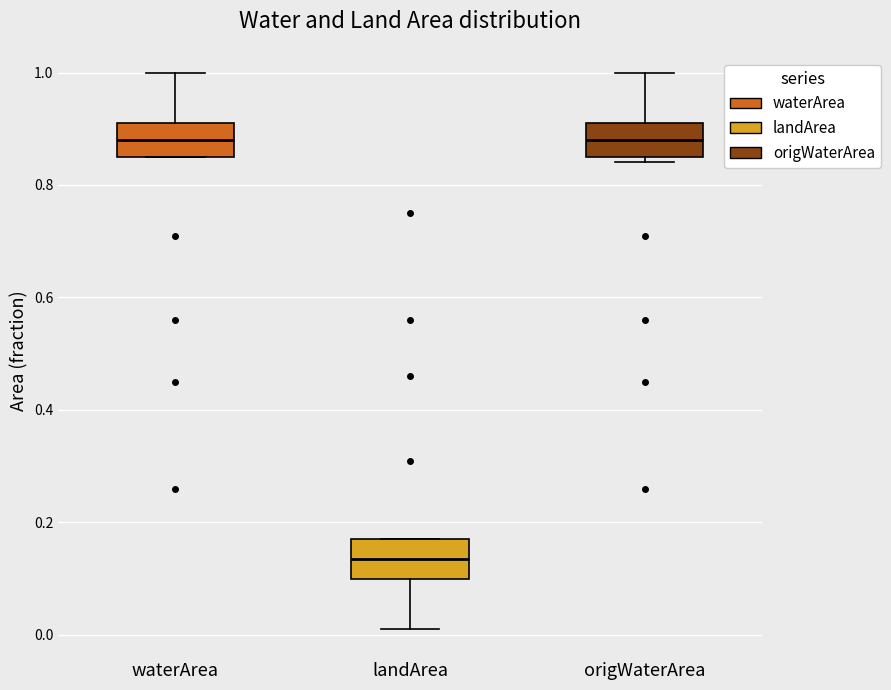

Reading left to right, transcribe this box plot: for each box, give where its median line is, the range the box spans, and where its two whiskers end, as read against the y-axis. The values are not printed on the chart, so give them approximately, as read against the axis.

waterArea: median 0.88, box 0.86 to 0.92, whiskers 0.86 to 1.00
landArea: median 0.14, box 0.10 to 0.18, whiskers 0.02 to 0.18
origWaterArea: median 0.88, box 0.86 to 0.92, whiskers 0.84 to 1.00